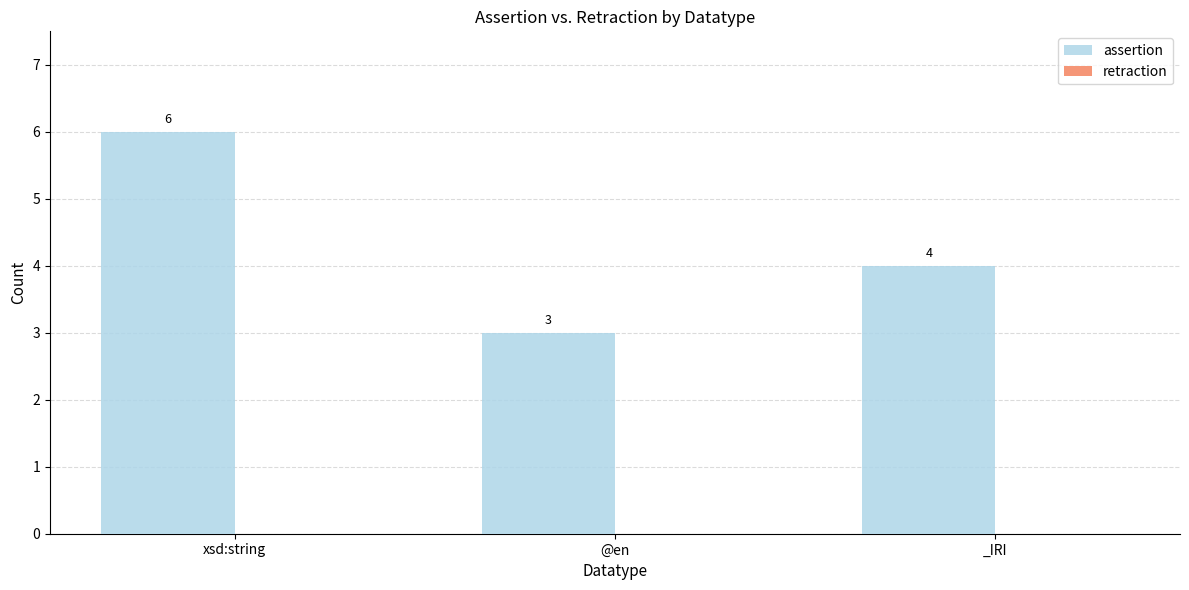

What is the label of the 1st bar from the right?

_IRI